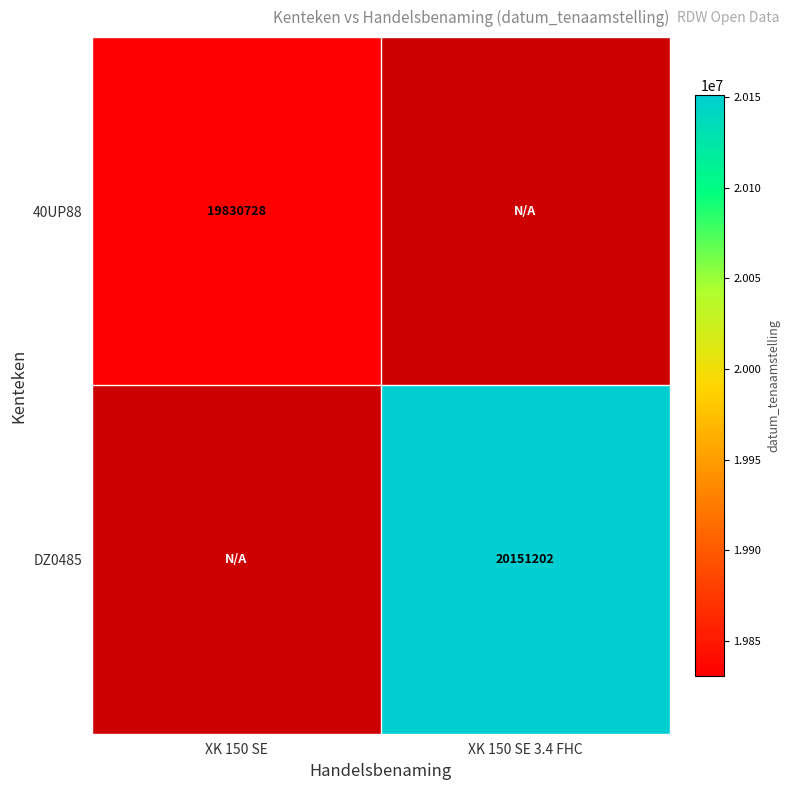

Which has a higher value, XK 150 SE or XK 150 SE 3.4 FHC?

XK 150 SE 3.4 FHC